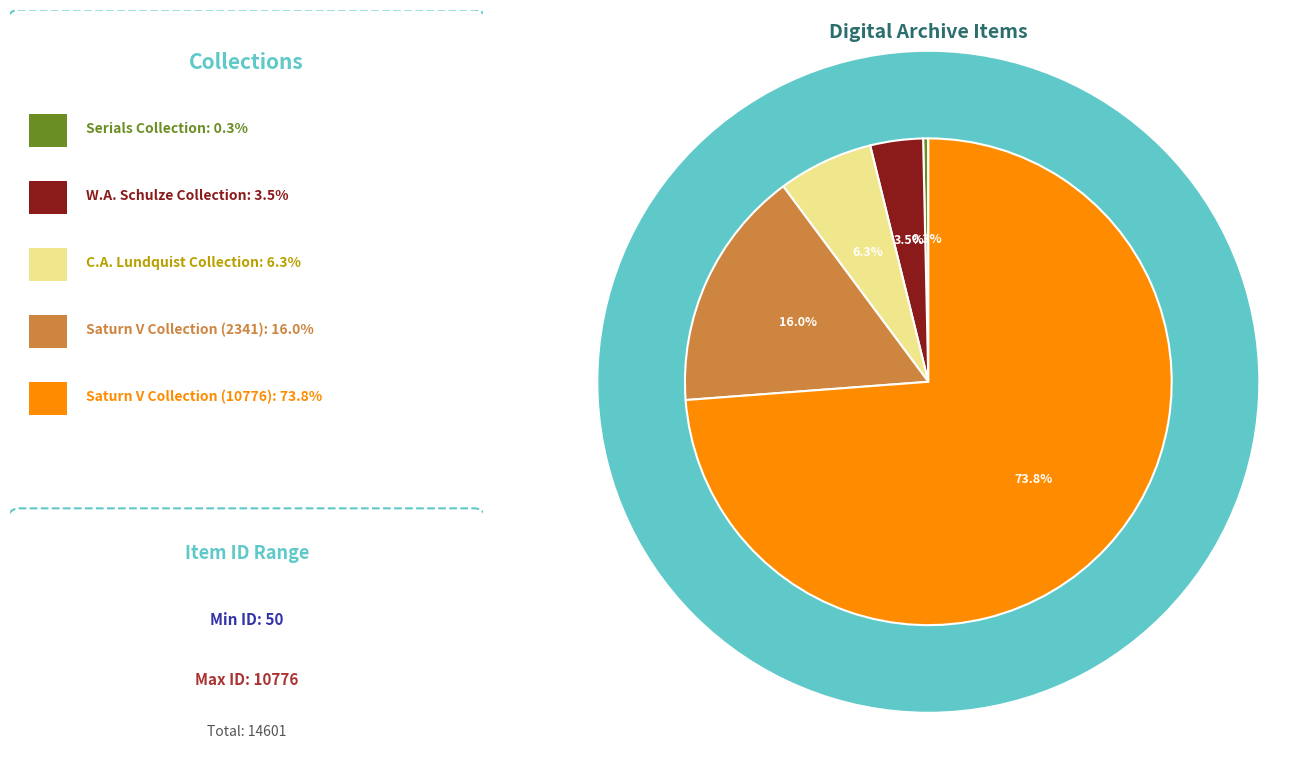

Is there any slice that represents more than half of the pie?

Yes